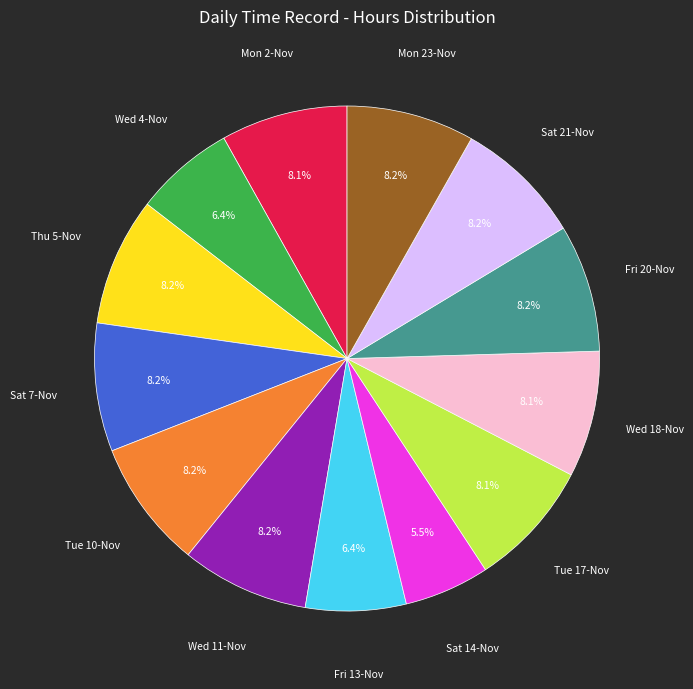

How many slices are in this pie chart?

13